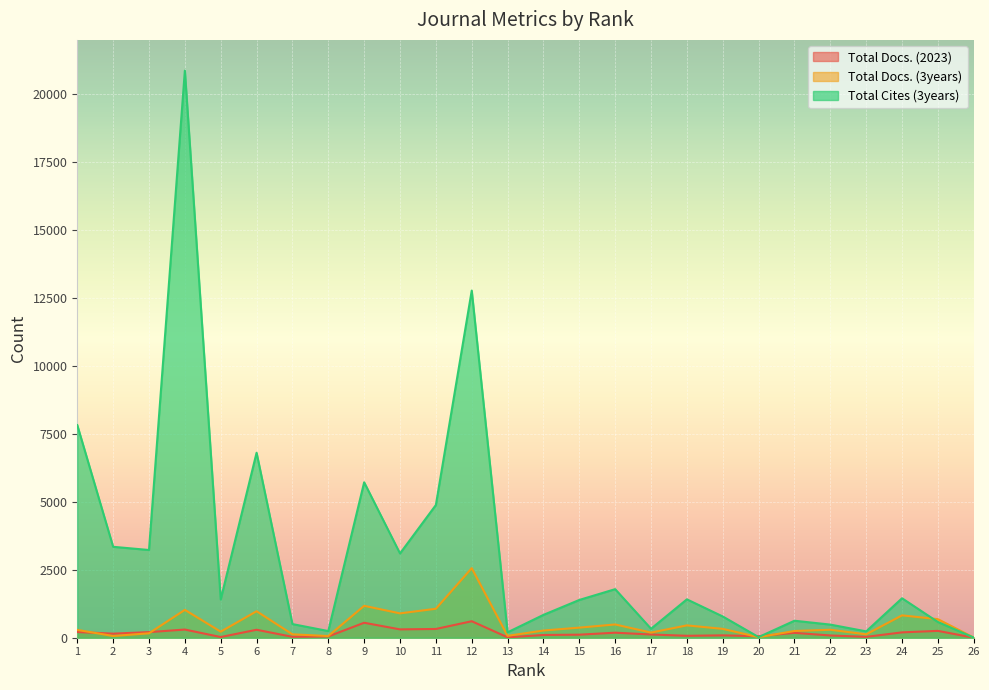

Rank the series at 3 from highest to lowest value.

Total Cites (3years), Total Docs. (2023), Total Docs. (3years)